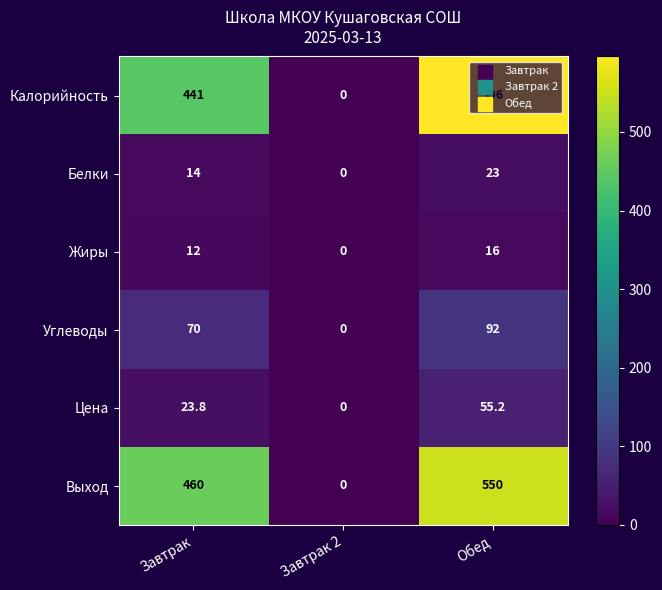

What is the difference between the second highest and minimum values in the Белки series?

14.0